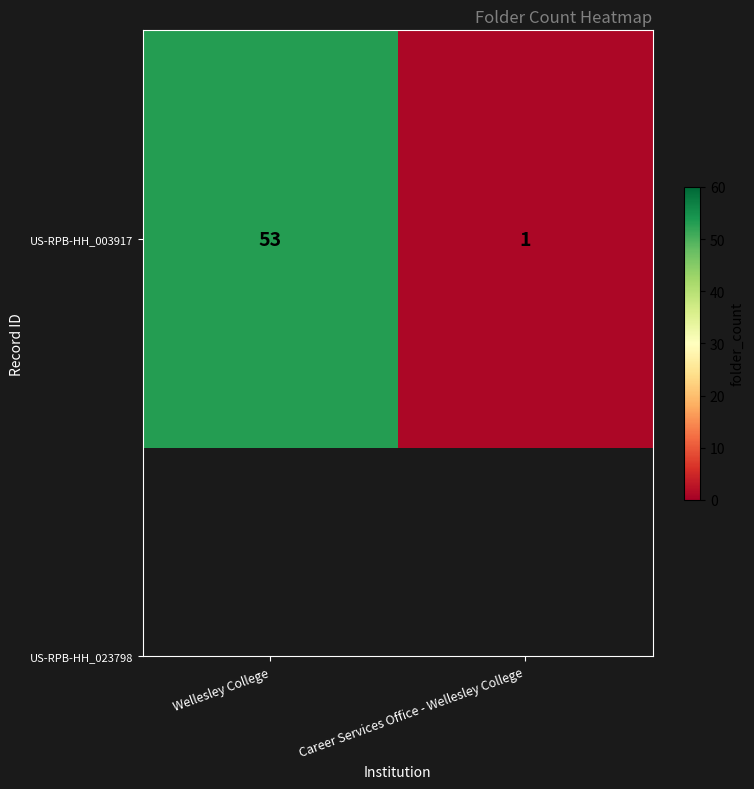

Reading left to right, extract all data points from this chart.

53	1